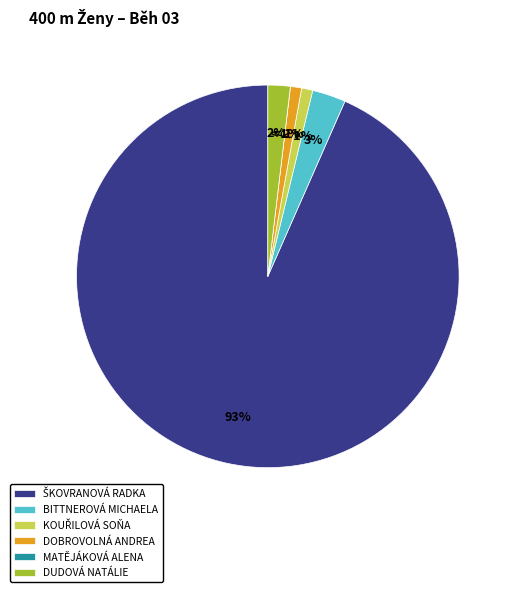

What is the smallest slice in the pie chart?

Matějáková Alena